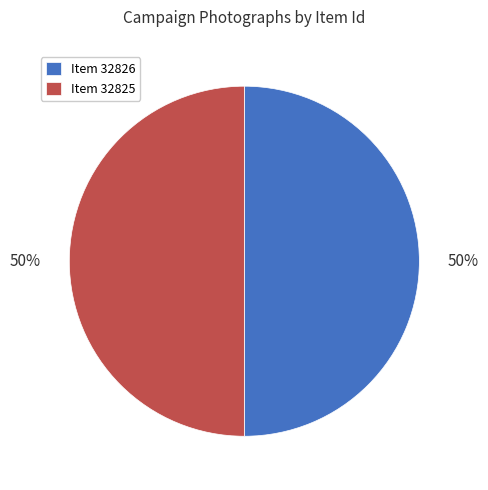

Approximately how many times larger is the value at Item 32825 compared to Item 32826?

1.0